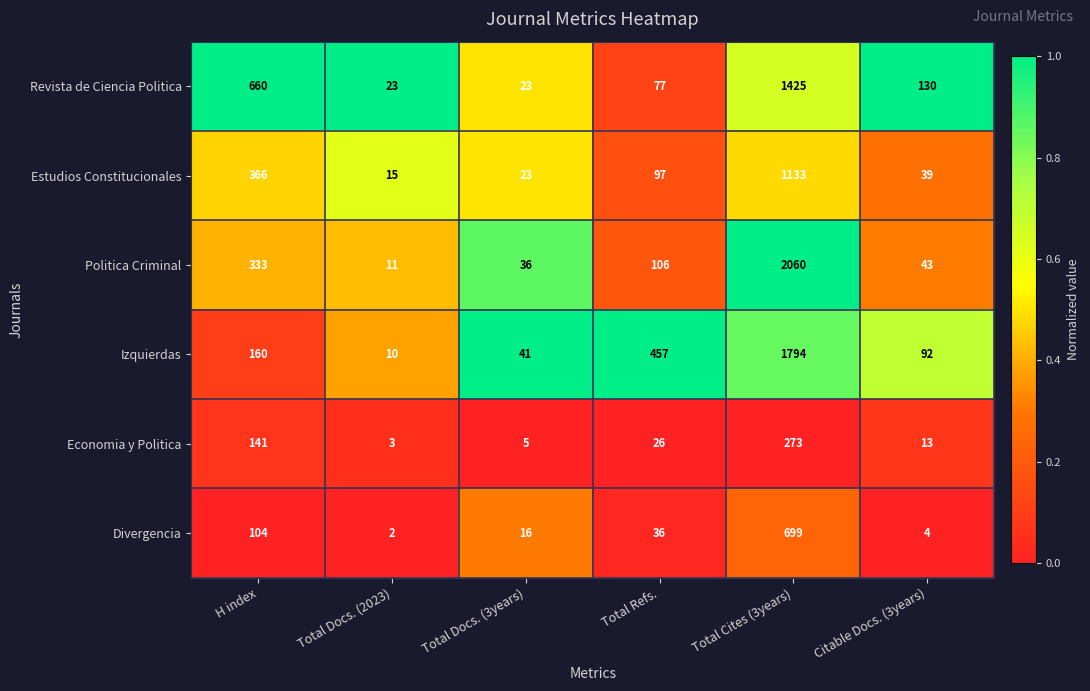

What is the approximate value of Izquierdas at Citable Docs. (3years), to the nearest 100?

100